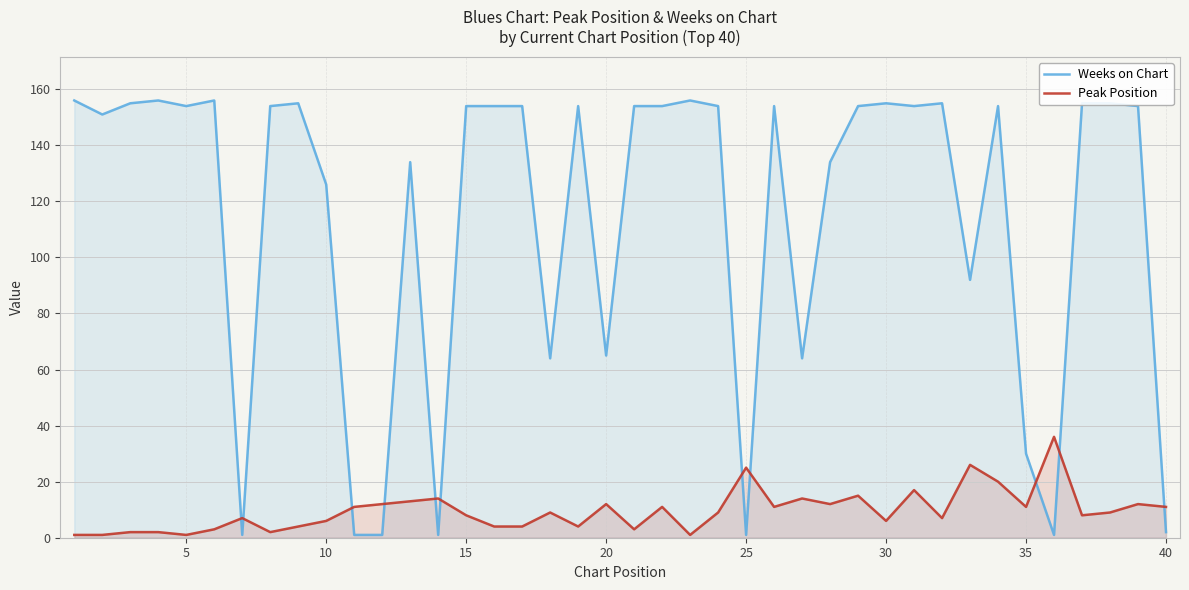

What is the value of the Weeks on Chart point at the 5th from the left?

154